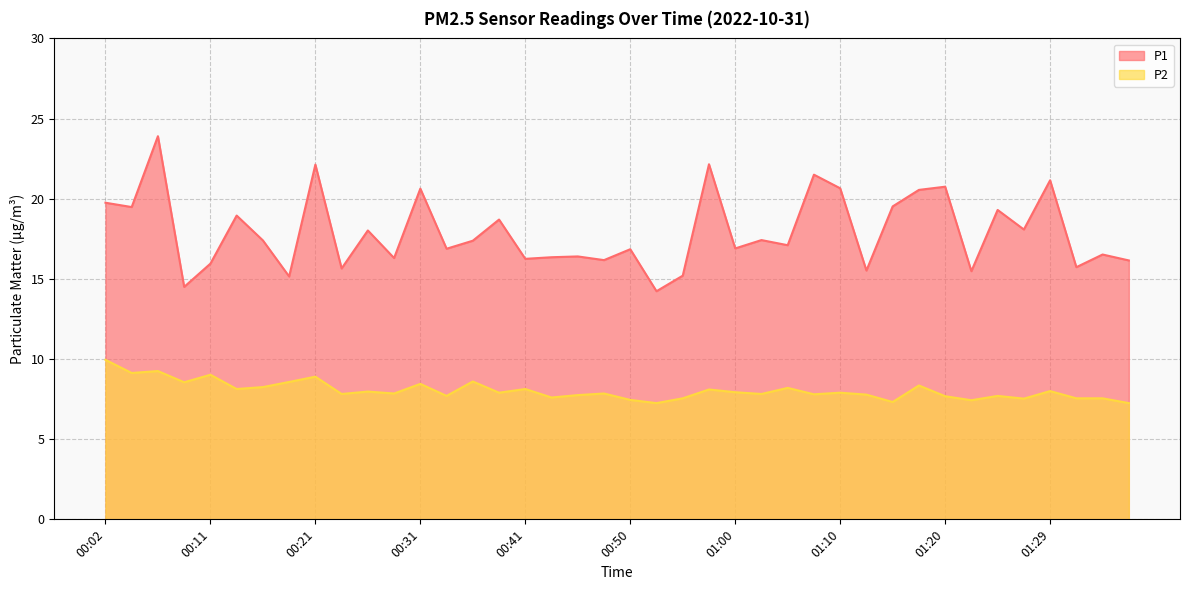

Reading left to right, extract all data points from this chart.

P1: 00:02=19.8	00:04=19.5	00:07=23.9	00:09=14.5	00:11=15.9	00:14=18.9	00:16=17.4	00:19=15.2	00:21=22.1	00:24=15.7	00:26=18.0	00:28=16.3	00:31=20.6	00:33=16.9	00:36=17.4	00:38=18.7	00:41=16.2	00:43=16.4	00:46=16.4	00:48=16.2	00:50=16.9	00:53=14.2	00:55=15.2	00:58=22.1	01:00=16.9	01:03=17.4	01:05=17.1	01:07=21.5	01:10=20.6	01:12=15.5	01:15=19.5	01:17=20.6	01:20=20.8	01:22=15.5	01:25=19.3	01:27=18.1	01:29=21.1	01:32=15.7	01:34=16.5	01:37=16.1
P2: 00:02=9.9	00:04=9.1	00:07=9.2	00:09=8.6	00:11=9.0	00:14=8.1	00:16=8.2	00:19=8.6	00:21=8.9	00:24=7.8	00:26=8.0	00:28=7.8	00:31=8.4	00:33=7.7	00:36=8.6	00:38=7.9	00:41=8.1	00:43=7.6	00:46=7.8	00:48=7.8	00:50=7.5	00:53=7.2	00:55=7.5	00:58=8.1	01:00=7.9	01:03=7.8	01:05=8.2	01:07=7.8	01:10=7.9	01:12=7.8	01:15=7.3	01:17=8.3	01:20=7.7	01:22=7.4	01:25=7.7	01:27=7.5	01:29=8.0	01:32=7.5	01:34=7.5	01:37=7.2